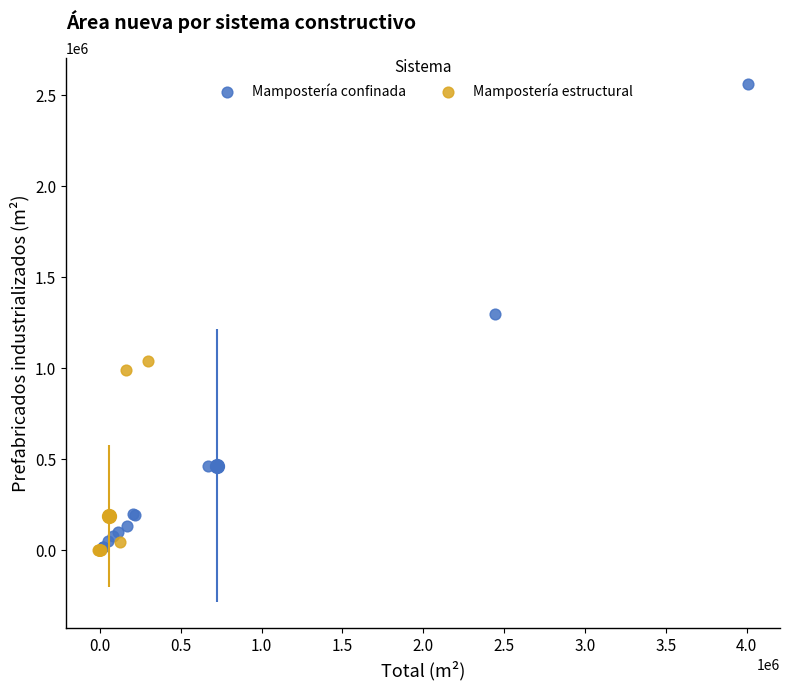

Which series contains the highest Y value?

Mampostería confinada